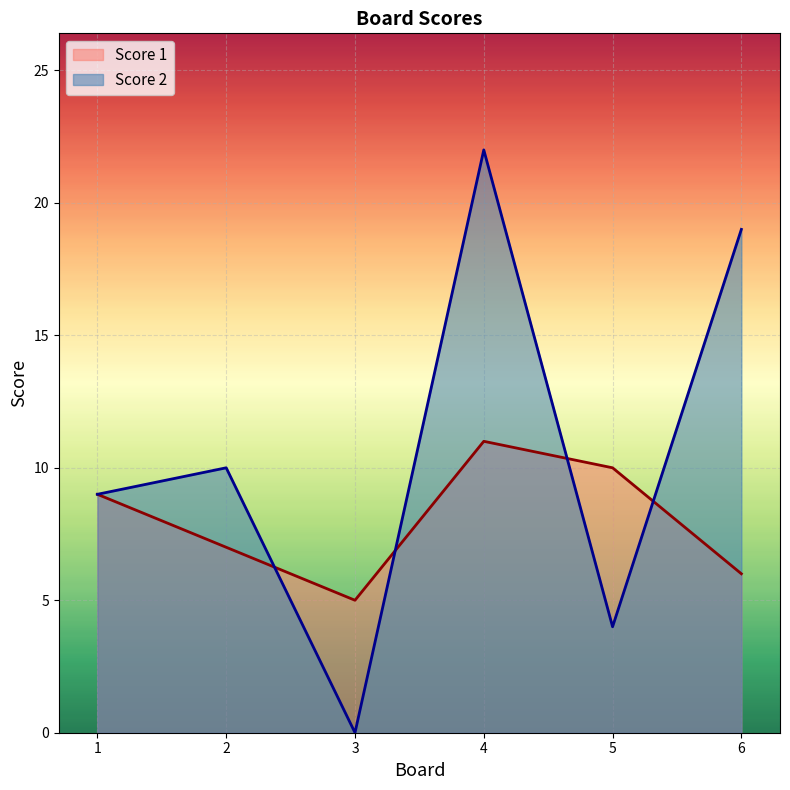

Which series has the largest total across all categories?

Score 2